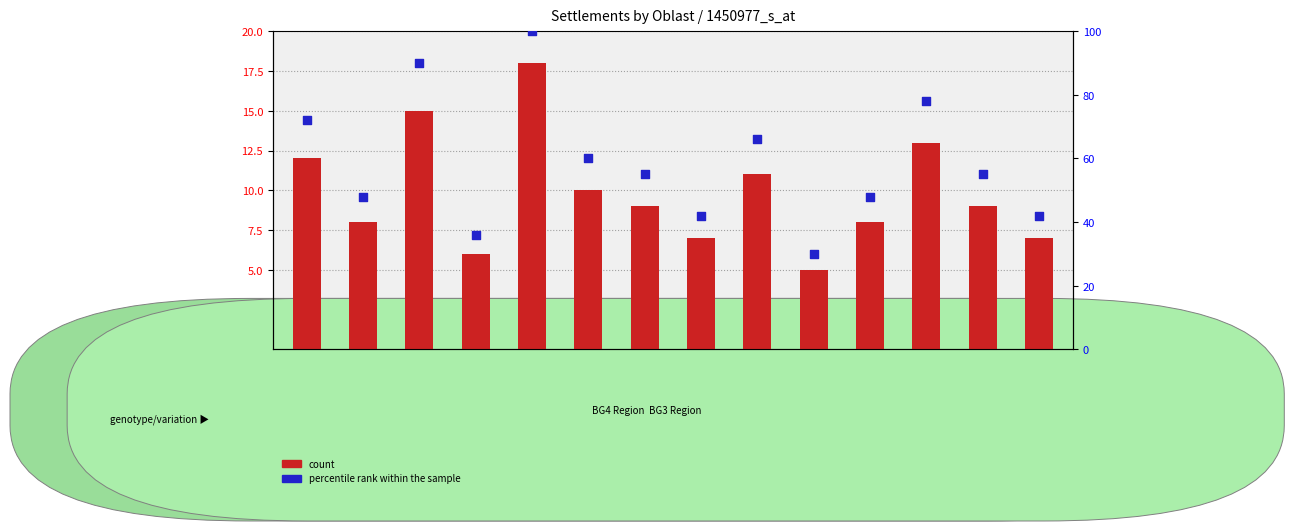

Which series contains the highest Y value?

percentile rank within the sample